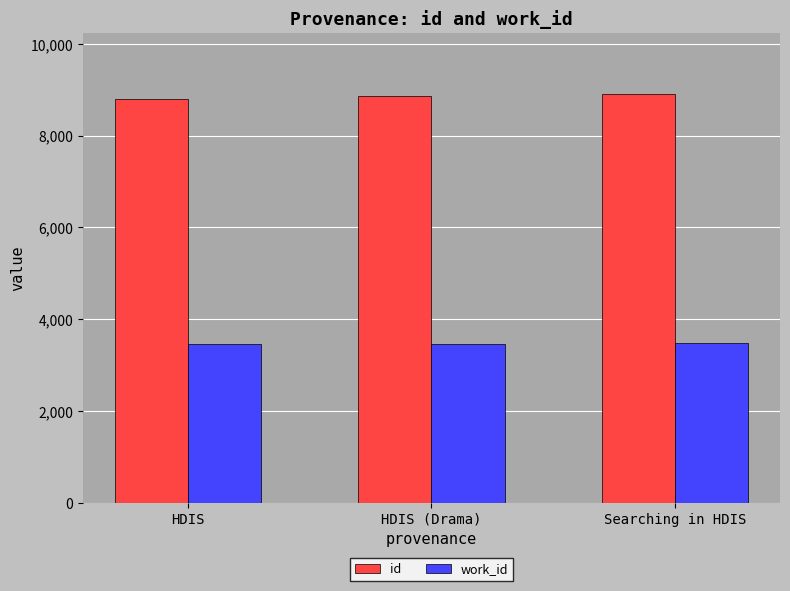

Is it true that id equals 15626 at Searching in HDIS?

False